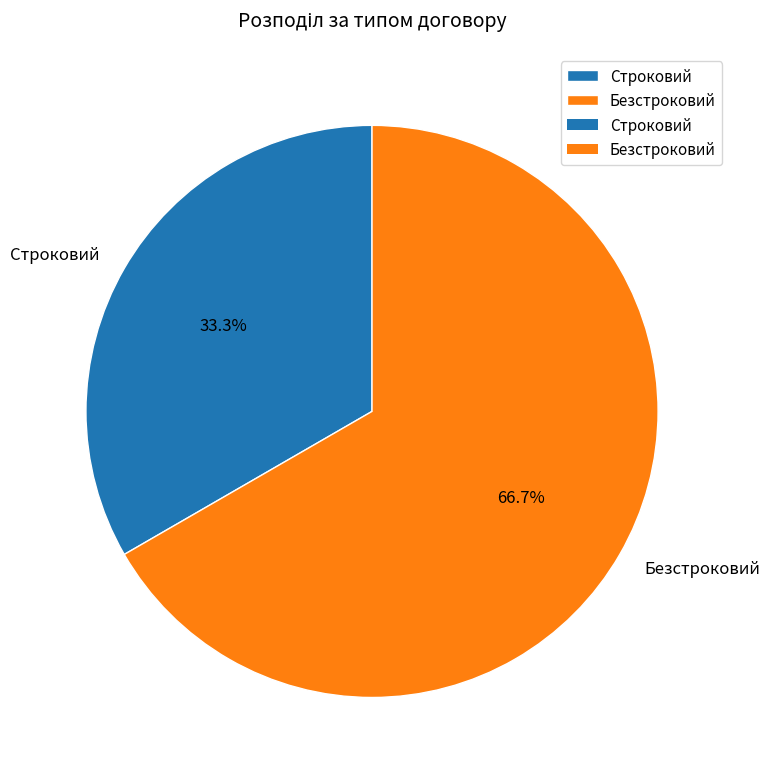

Is the sum of Безстроковий and Строковий greater than half?

Yes